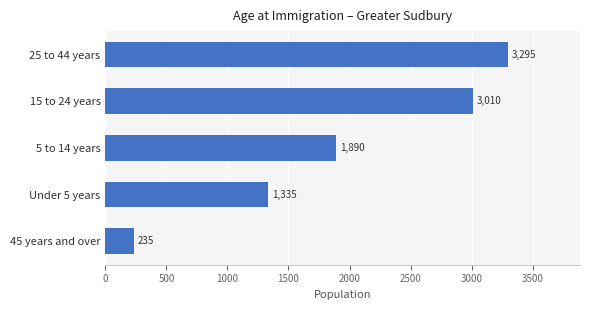

What is the change in value from 45 years and over to Under 5 years?

+1100